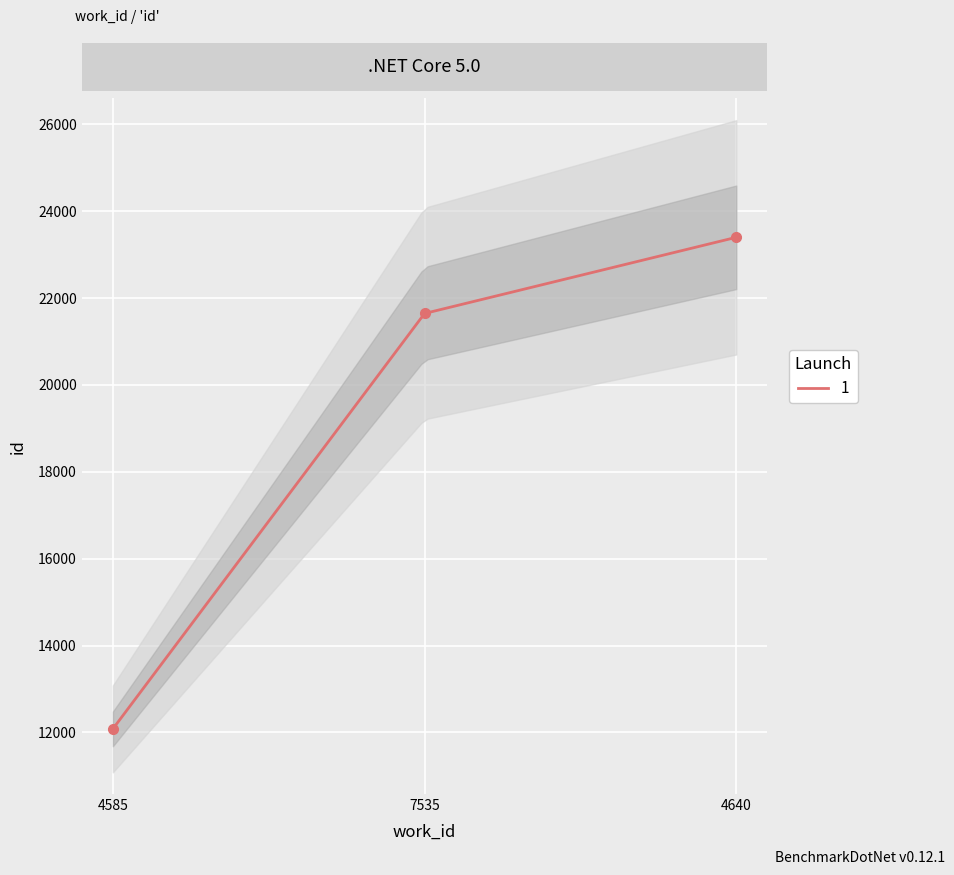

Is it true that the value at 4585 is 12083?

True